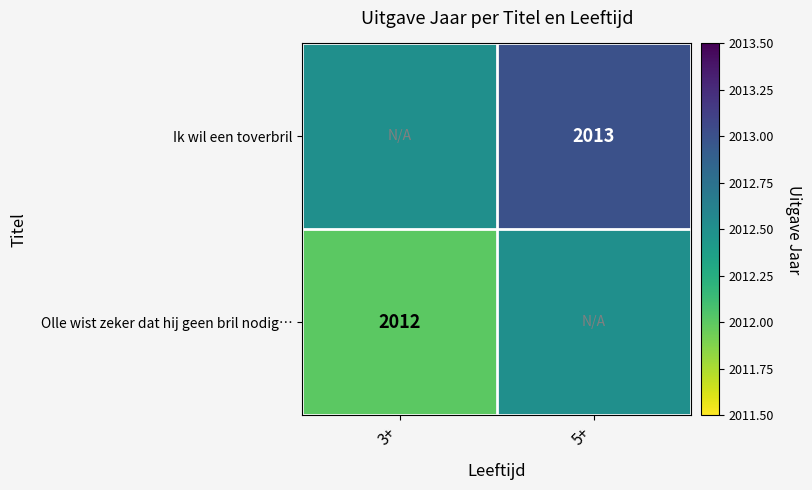

The value of Olle wist zeker dat hij geen bril nodig… at 3+ is 944.6. True or false?

False